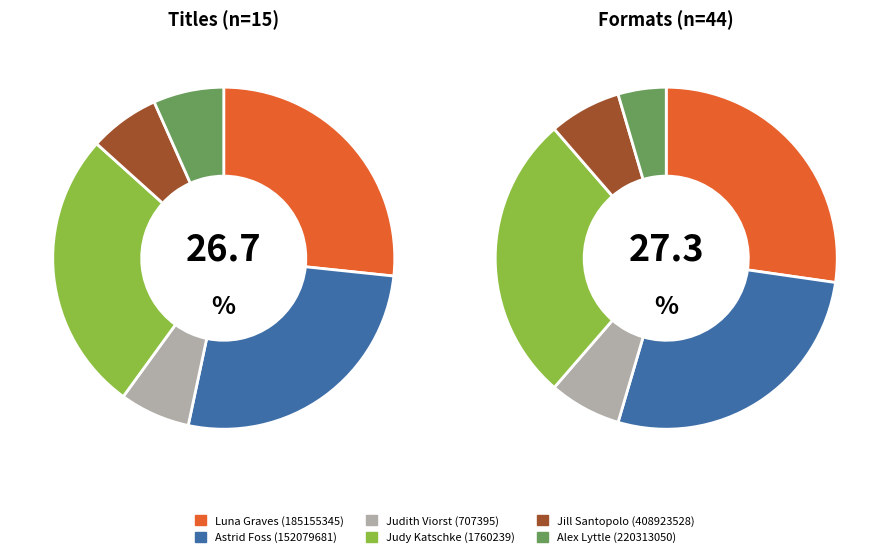

Is there a majority slice in this chart?

No